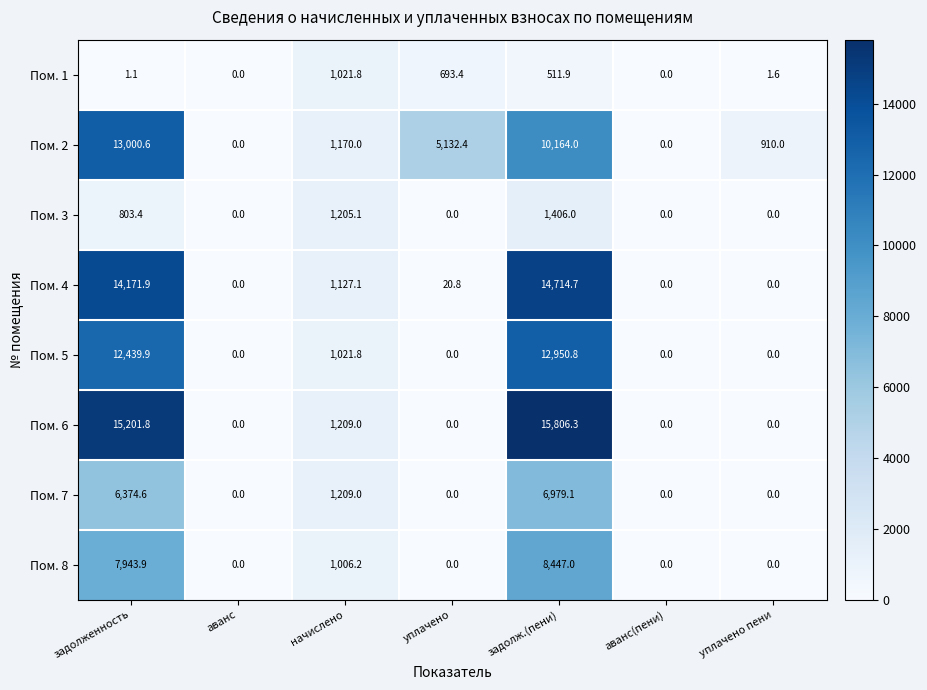

Is it true that Пом. 4 equals 22774.8 at задолженность?

False